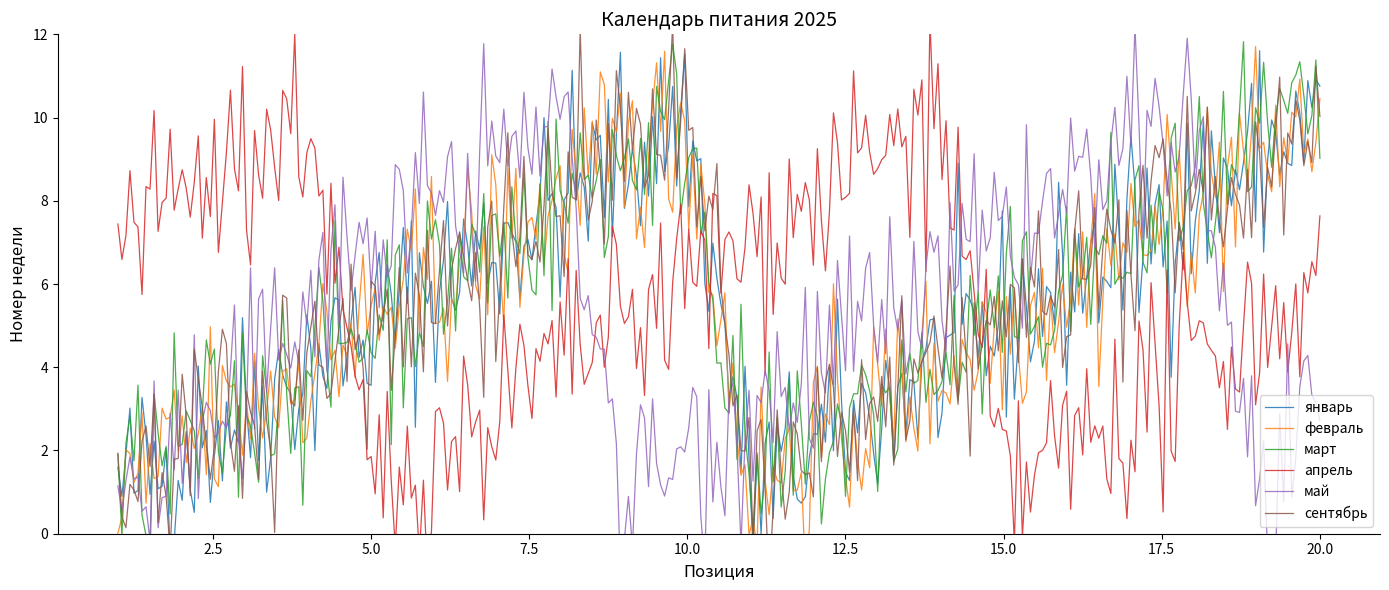

What is the average value of the май series?

5